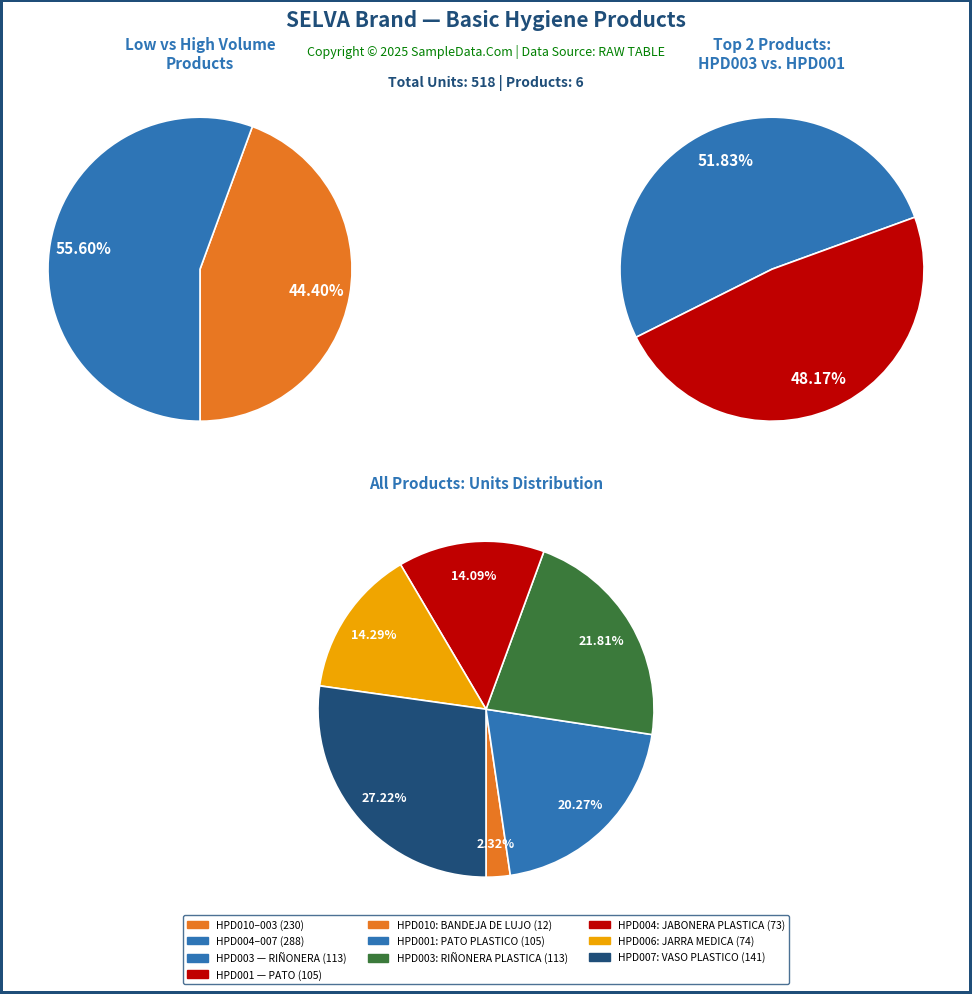

How many segments does this pie chart have?

6